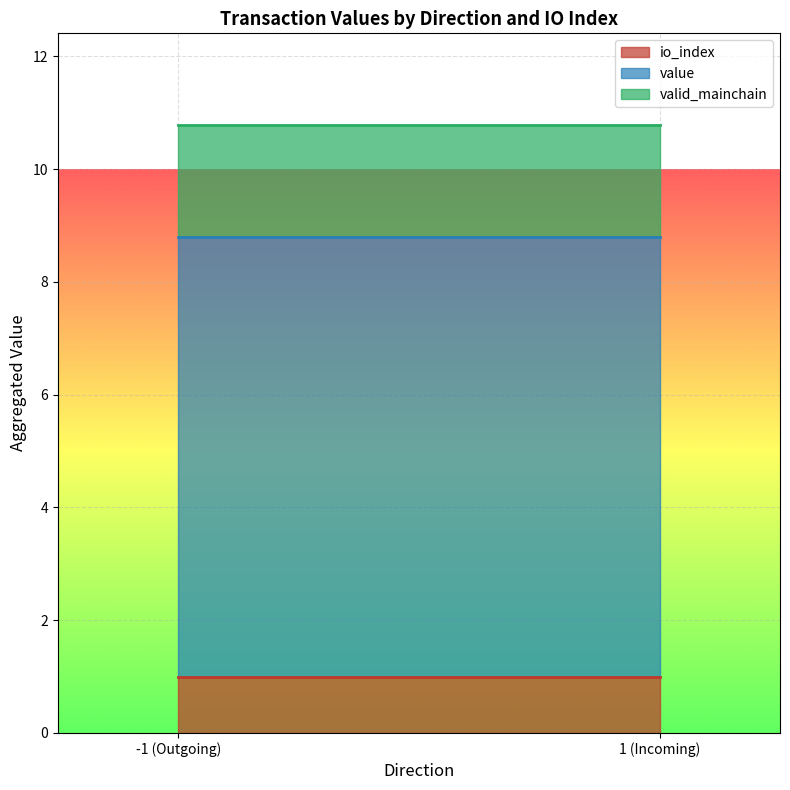

Is it true that value equals 3.9 at 1_1?

False